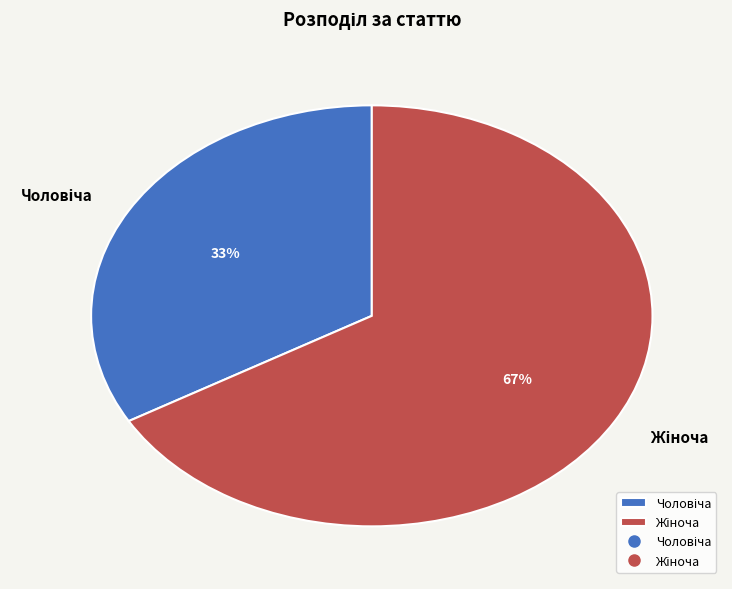

To the nearest percent, what is the average slice percentage?

50%